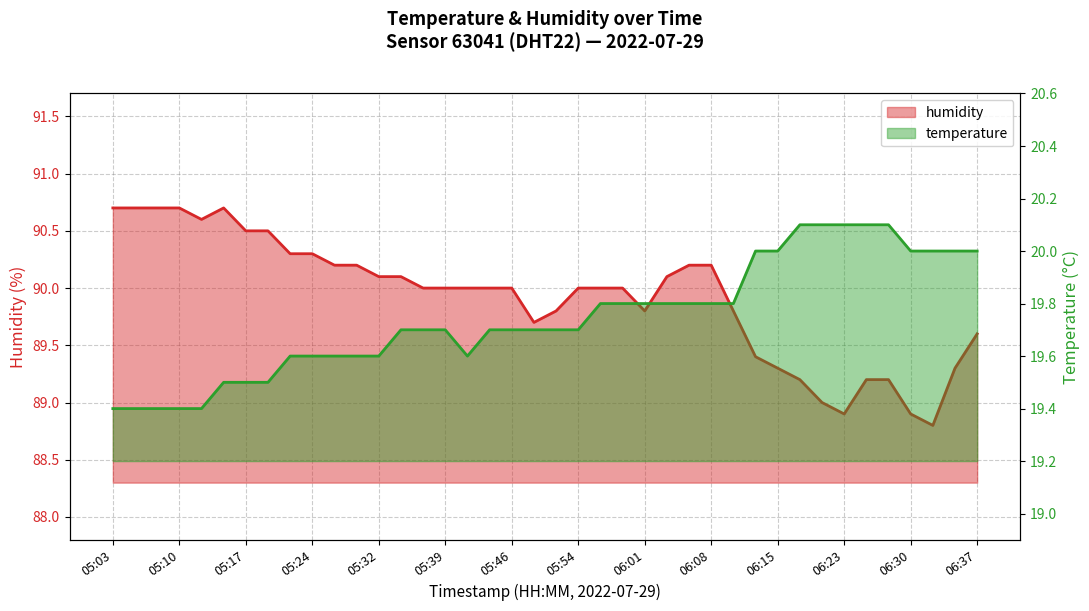

Which has a higher value, 18 or 06:23?

06:23